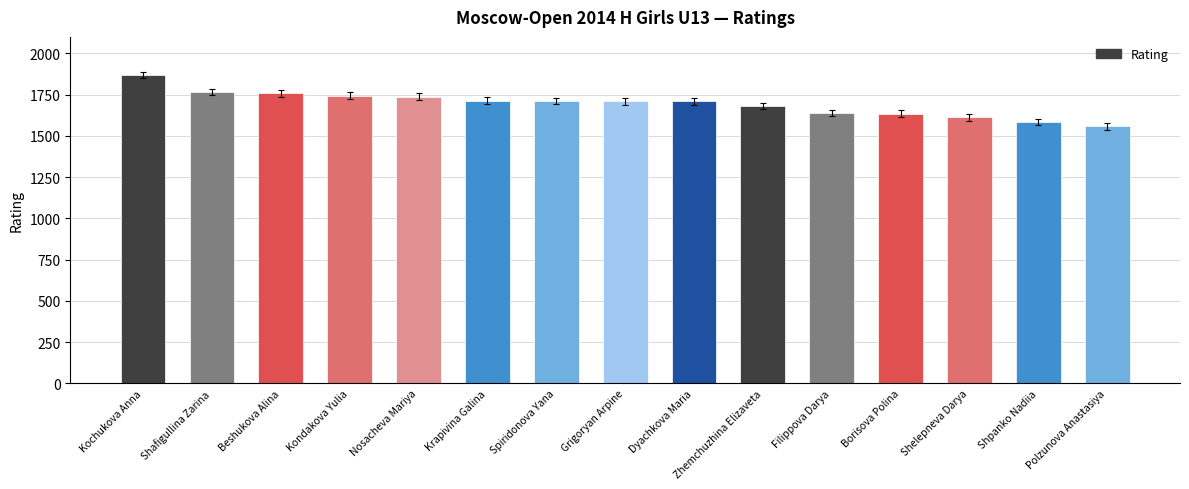

What is the approximate value at Shelepneva Darya, to the nearest 5?

1610